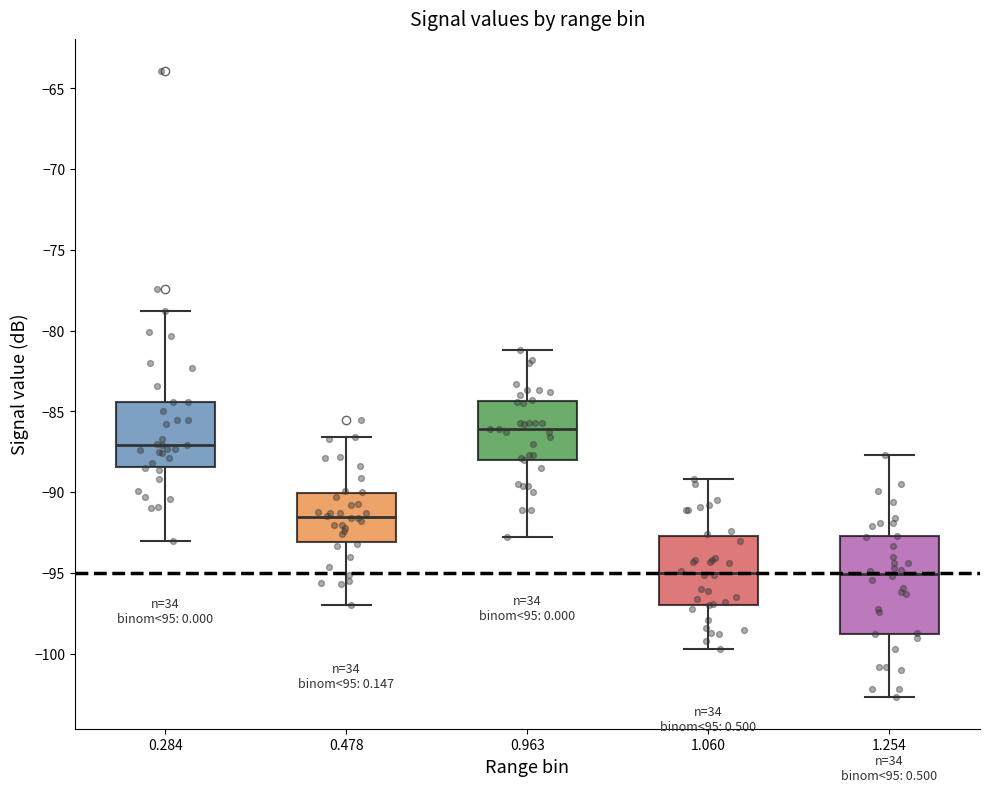

Reading left to right, read every box against the y-axis: the position of its median line, the range the box covers, and the ends of its whiskers. The values are not printed on the chart, so give them approximately, as read against the axis.

0.284: median -87.0, box -88.5 to -84.5, whiskers -93.0 to -79.0
0.478: median -91.5, box -93.0 to -90.0, whiskers -97.0 to -86.5
0.963: median -86.0, box -88.0 to -84.5, whiskers -93.0 to -81.0
1.060: median -95.0, box -97.0 to -92.5, whiskers -99.5 to -89.0
1.254: median -95.0, box -99.0 to -92.5, whiskers -102.5 to -87.5